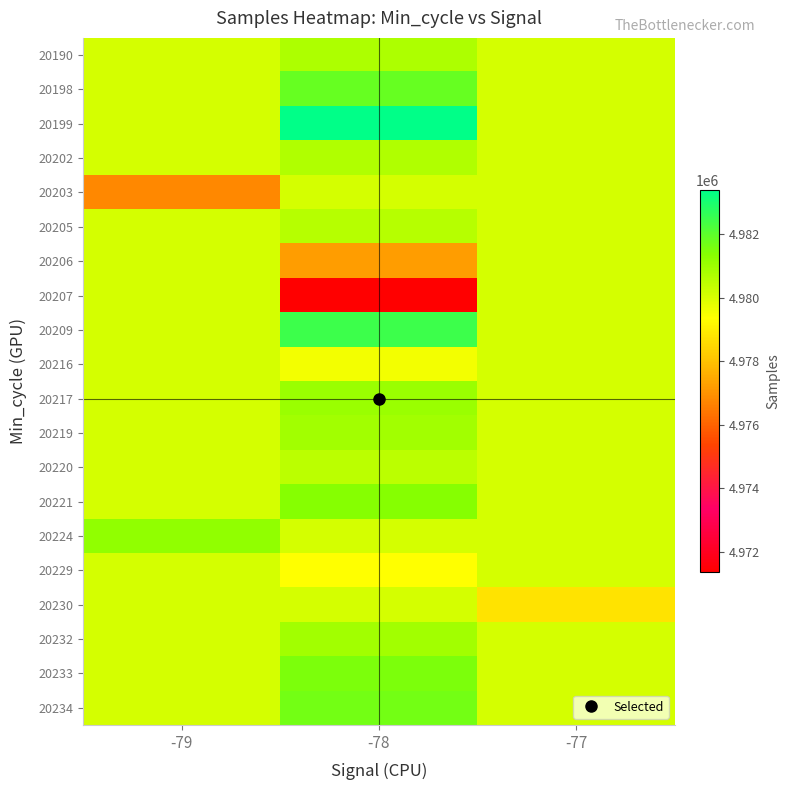

Which has a higher value, -78 or -79?

-78